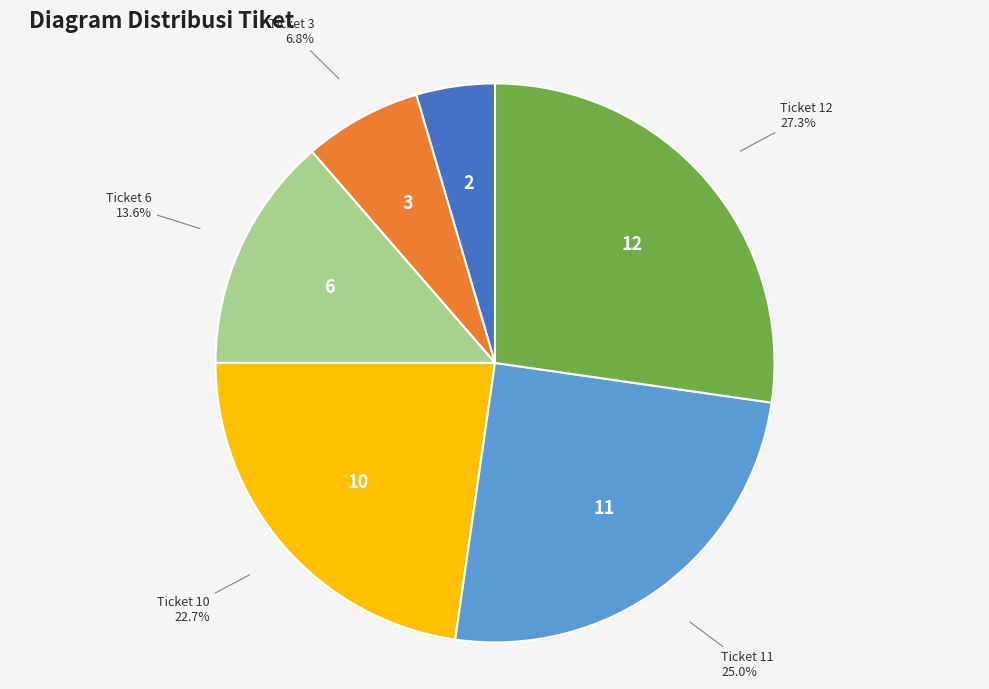

Which slice is the smallest?

Ticket 2